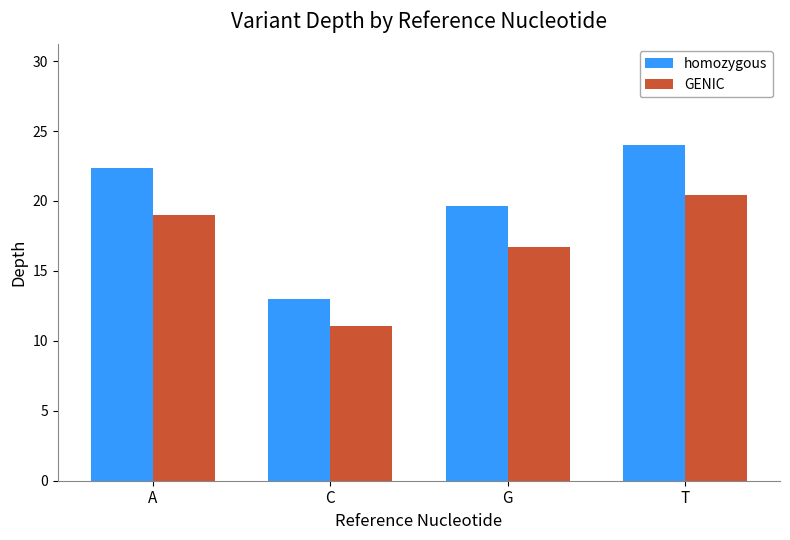

Which series has the largest total across all categories?

homozygous